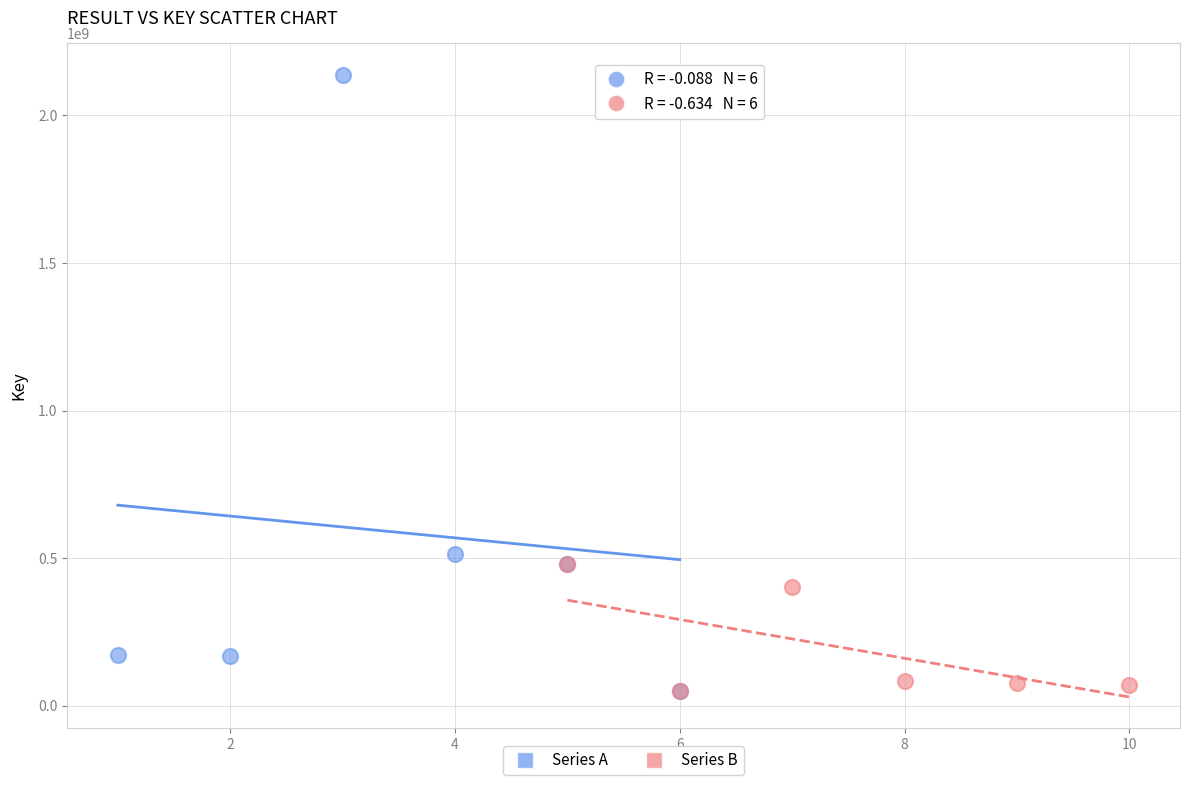

Which series has the widest spread of Y values?

Series A